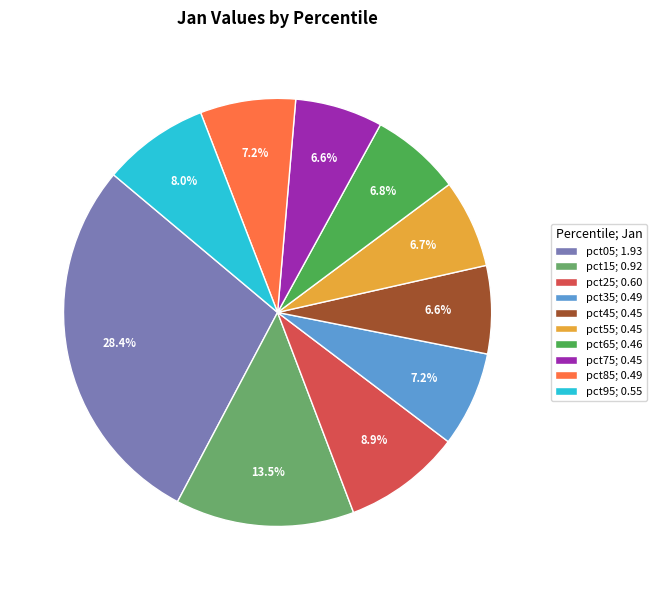

What is the largest slice in the pie chart?

pct05